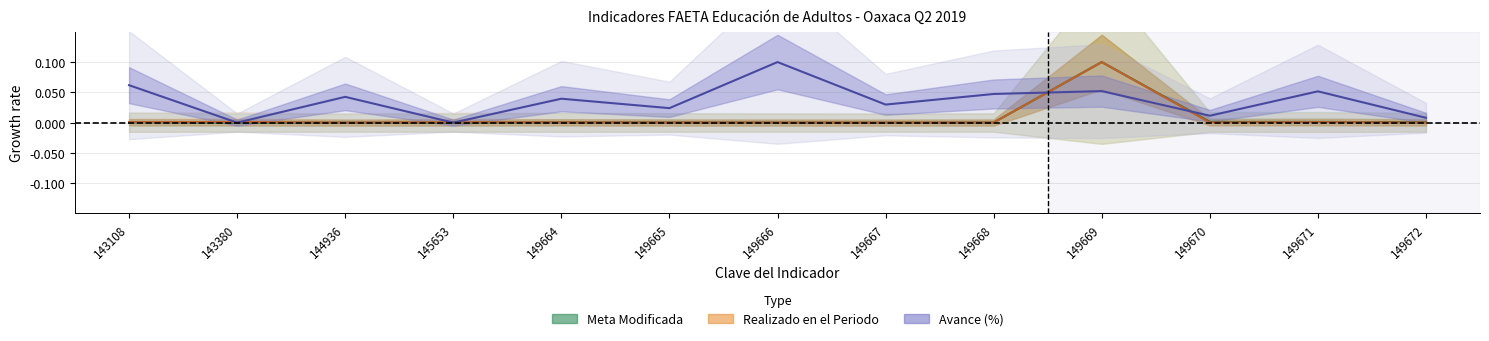

What is the difference between the Avance values at 145653 and 143108?

0.1